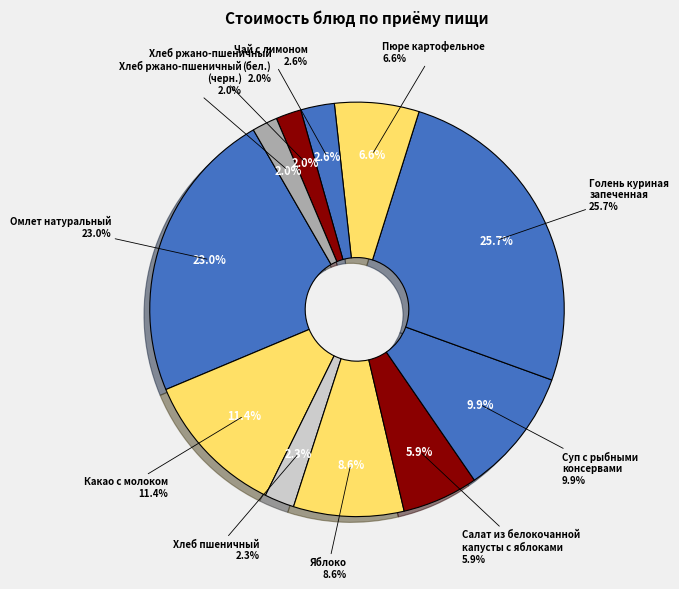

How many slices are in this pie chart?

11